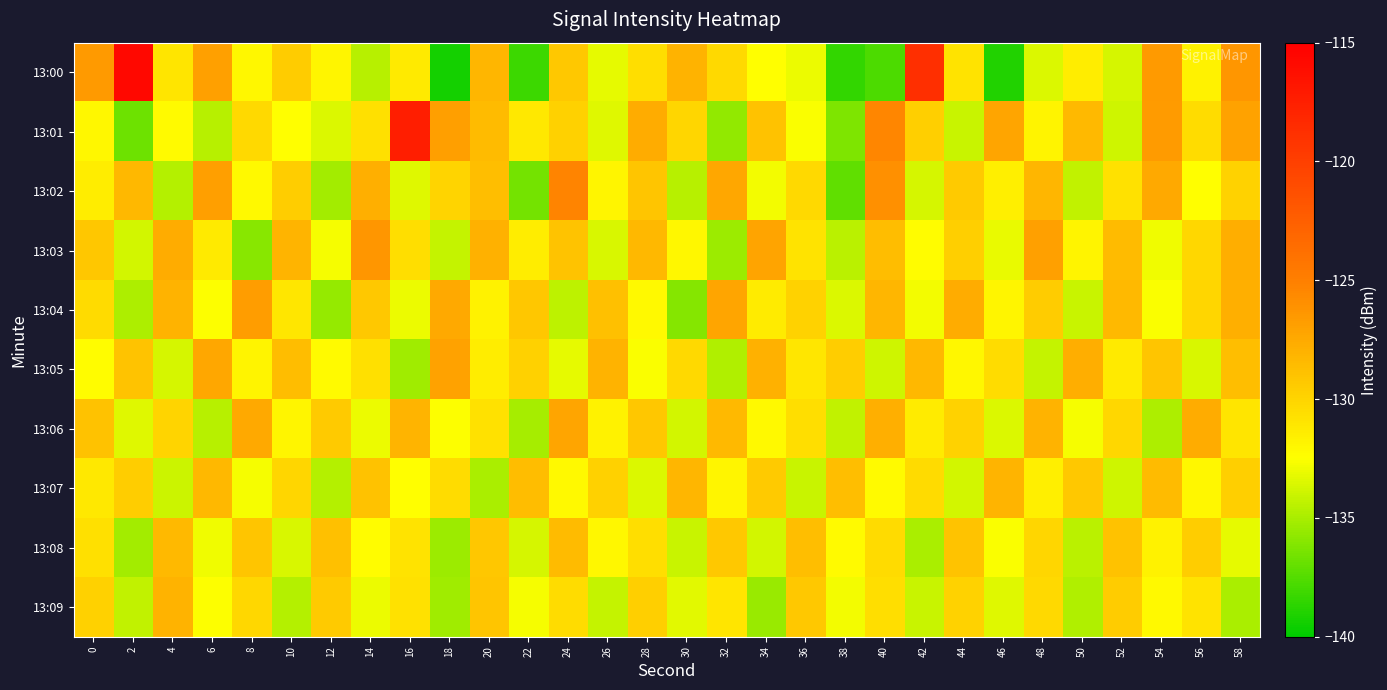

What is the spread (max minus min) of values at 44?

6.5